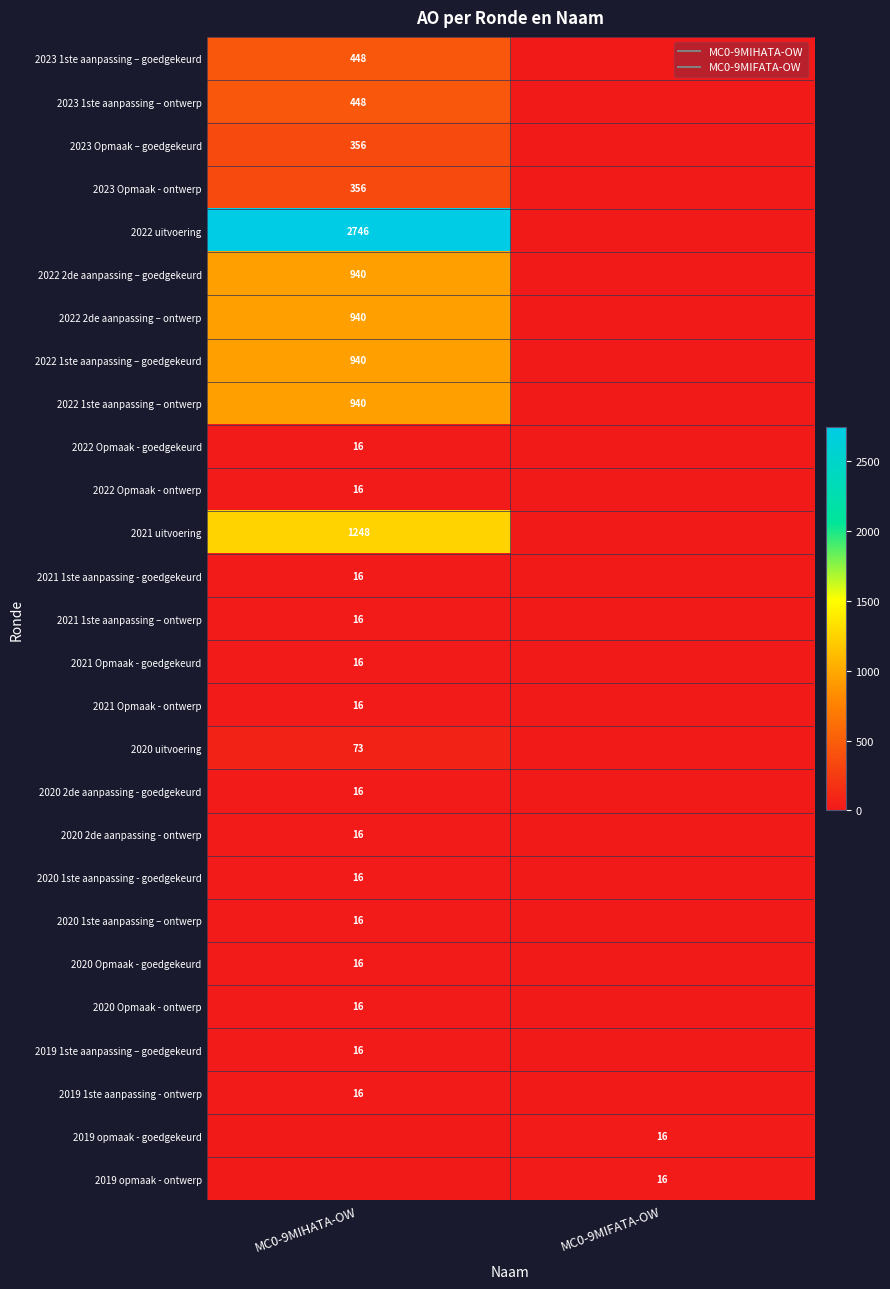

Rank the categories by 2021 1ste aanpassing – ontwerp value from highest to lowest.

MC0-9MIHATA-OW, MC0-9MIFATA-OW